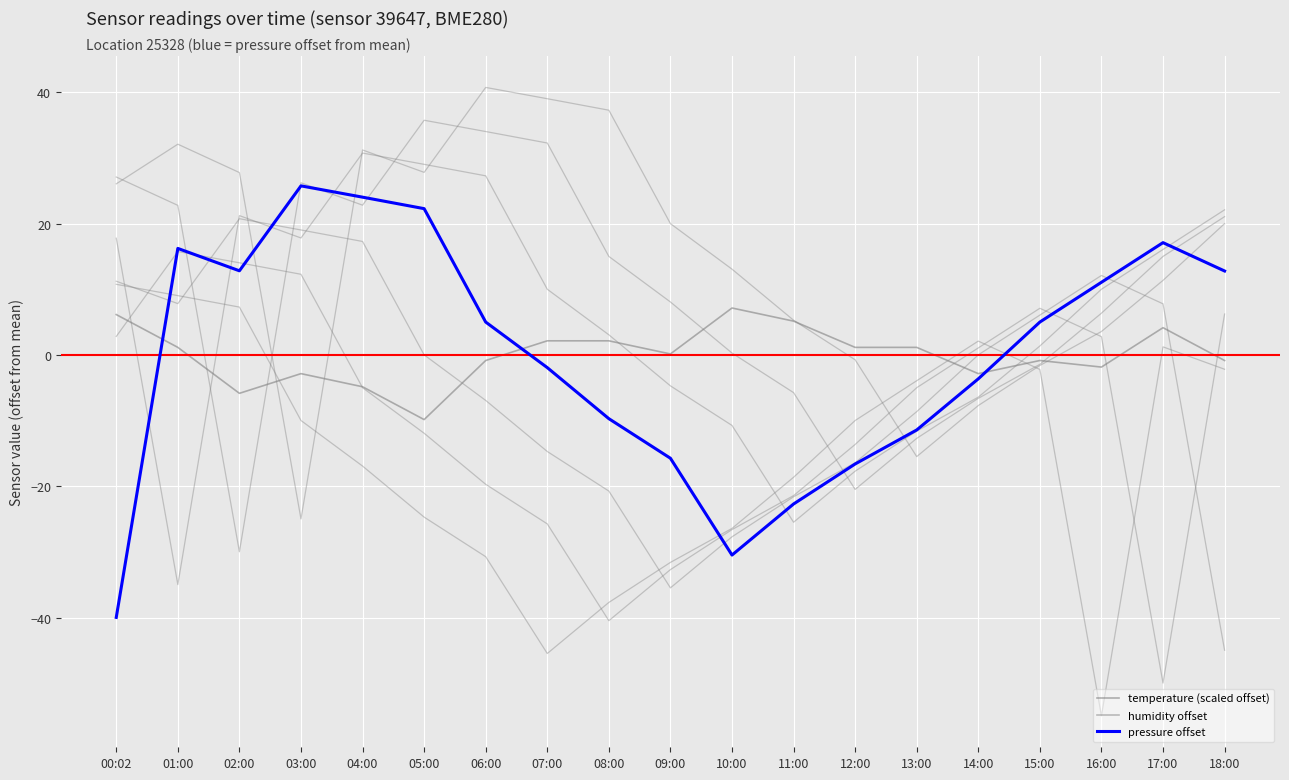

Reading left to right, transcribe all the data shown in this chart.

temperature (scaled offset): 6.2	1.2	-5.8	-2.8	-4.8	-9.8	-0.8	2.2	2.2	0.2	7.2	5.2	1.2	1.2	-2.8	-0.8	-1.8	4.2	-0.8
humidity offset: 0.0	0.0	0.0	0.0	0.0	0.0	0.0	0.0	0.0	0.0	0.0	0.0	0.0	0.0	0.0	0.0	0.0	0.0	0.0
pressure offset: -40.0	16.2	12.8	25.8	24.0	22.3	5.0	-1.9	-9.7	-15.7	-30.5	-22.7	-16.6	-11.4	-3.6	5.0	11.1	17.1	12.8